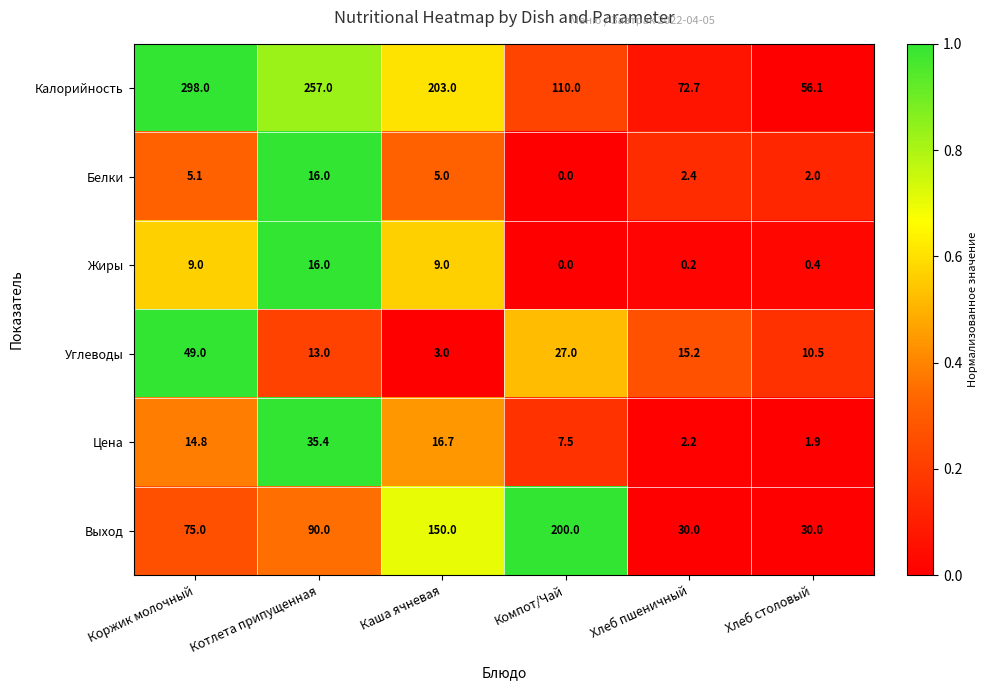

At which label is Калорийность closest to 177?

Каша ячневая